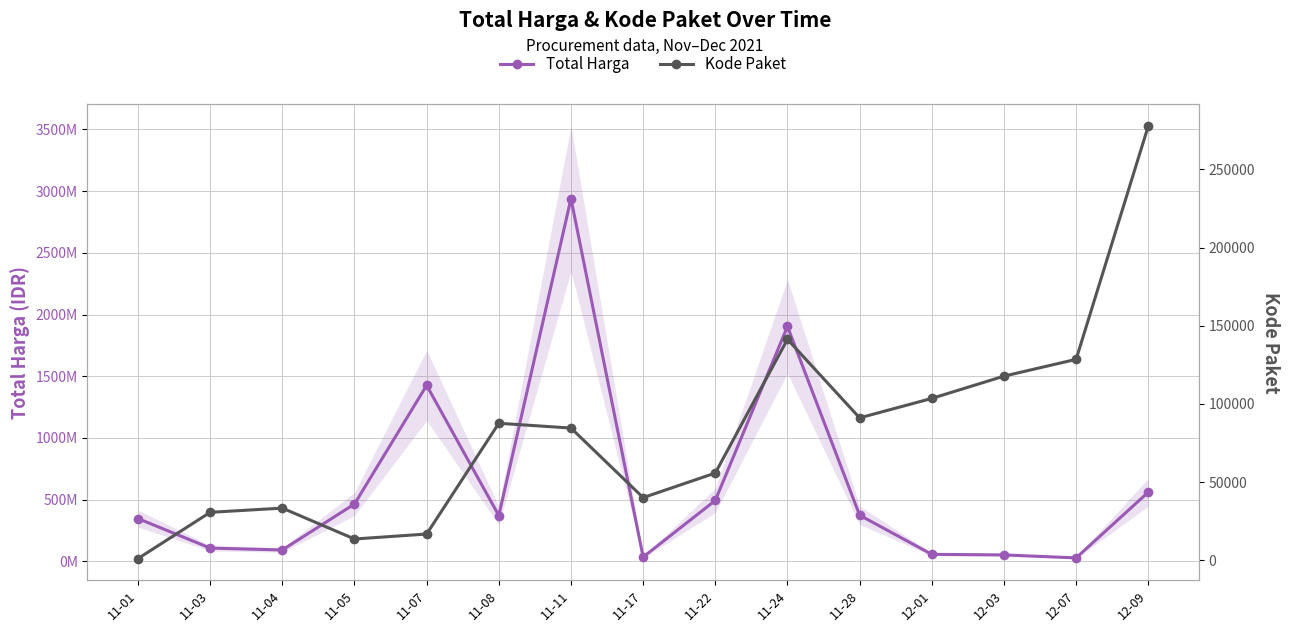

List the labels in order of Kode Paket value, largest first.

12-09, 11-24, 12-07, 12-03, 12-01, 11-28, 11-08, 11-11, 11-22, 11-17, 11-04, 11-03, 11-07, 11-05, 11-01